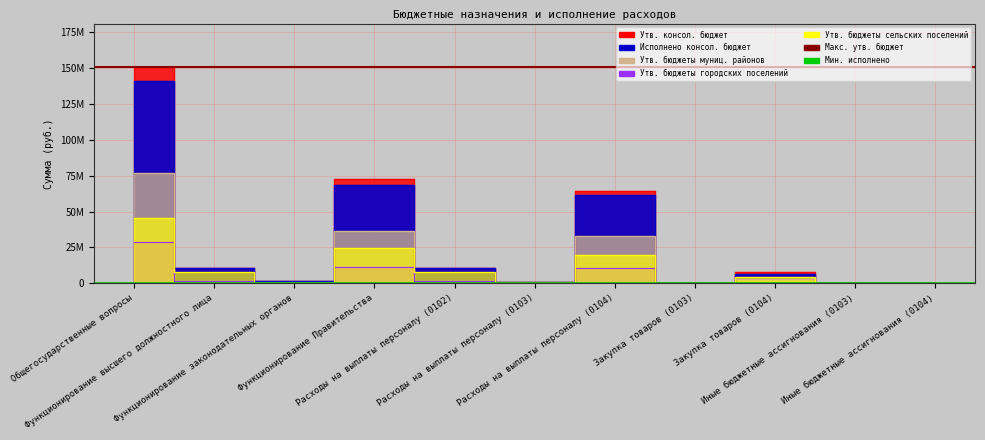

At which label does Исполнено консол. бюджет reach its peak?

Общегосударственные вопросы